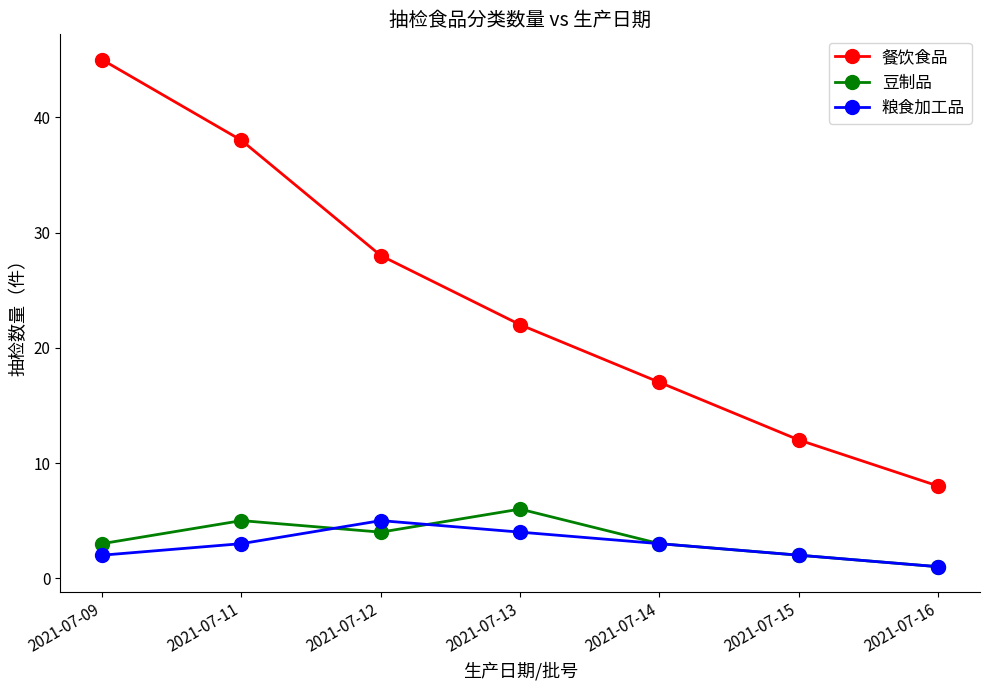

Reading left to right, extract all data points from this chart.

餐饮食品: 45	38	28	22	17	12	8
豆制品: 3	5	4	6	3	2	1
粮食加工品: 2	3	5	4	3	2	1